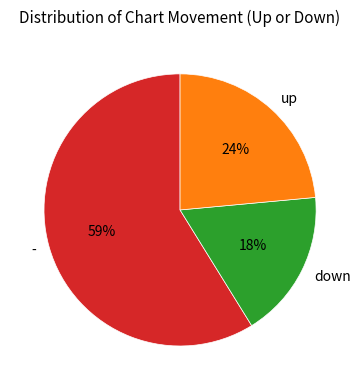

Does - represent more than half of the total?

Yes